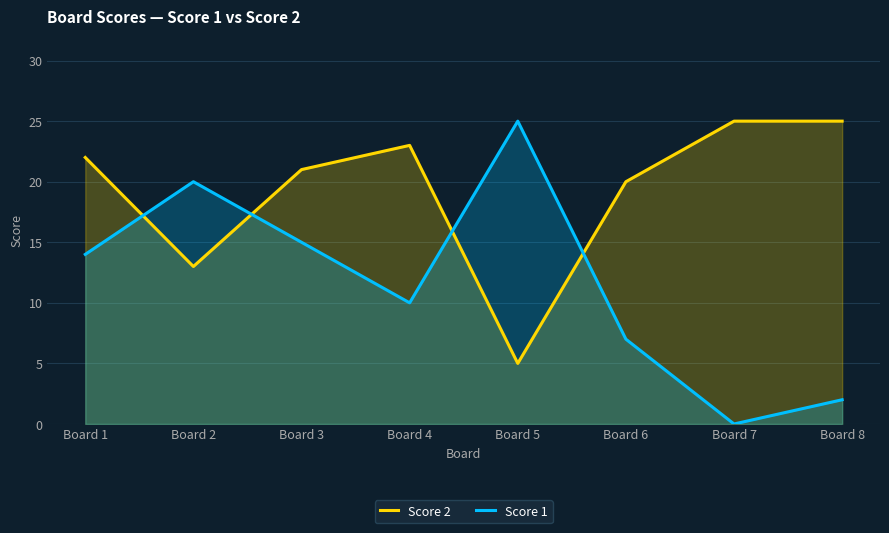

Read the Score 1 value at Board 2.

20